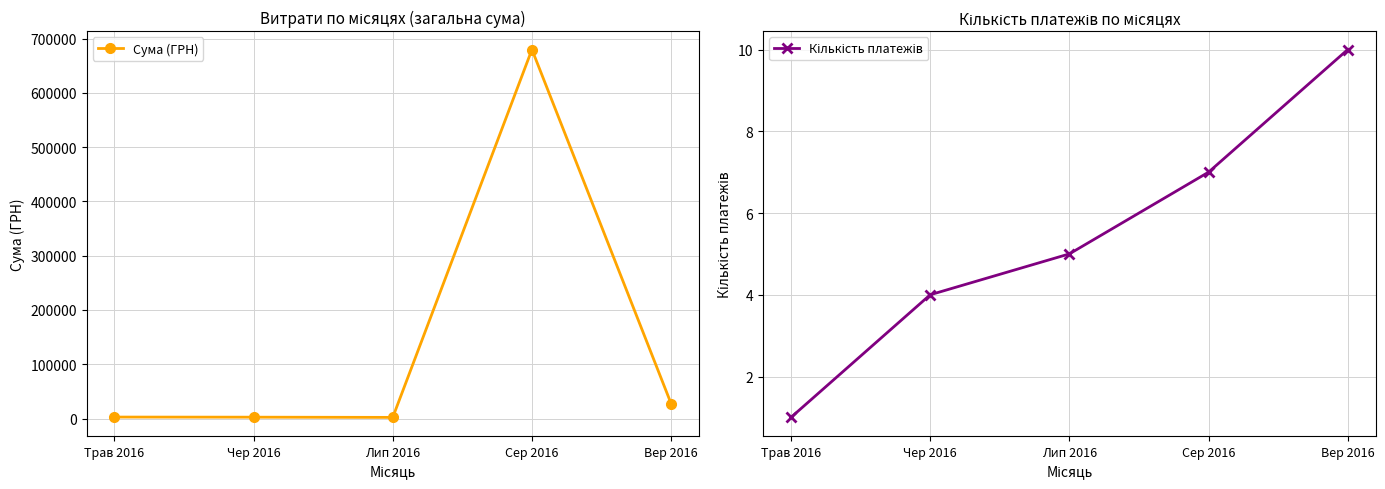

Which series has the largest range (max minus min)?

Сума (ГРН)